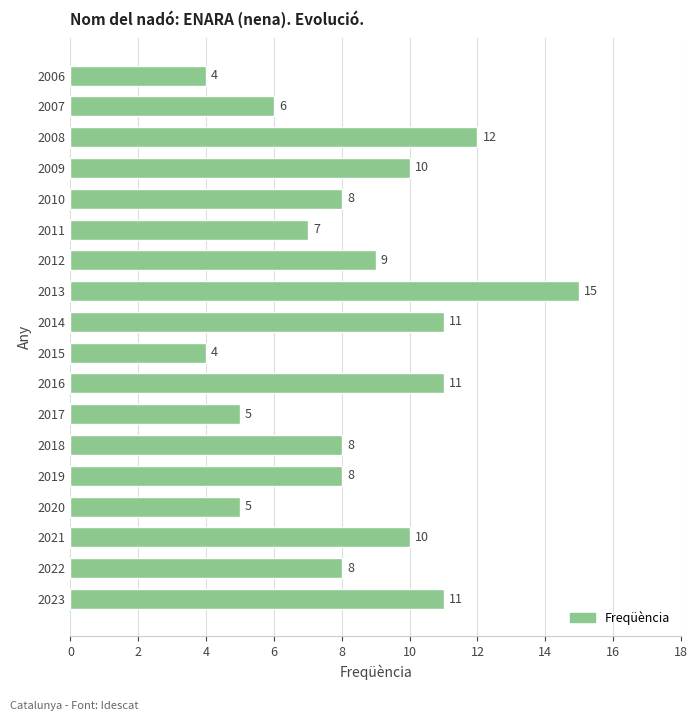

True or false: the data shows 8 at 2010.

True